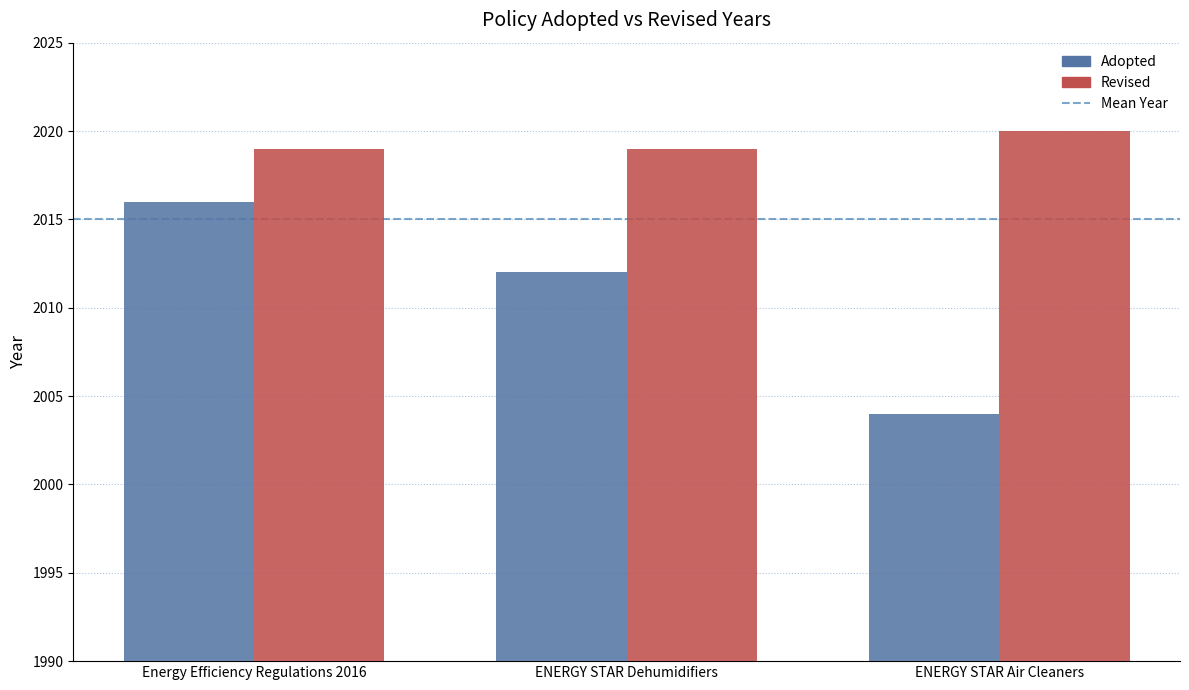

At which category is the sum across all series the highest?

Energy Efficiency Regulations 2016